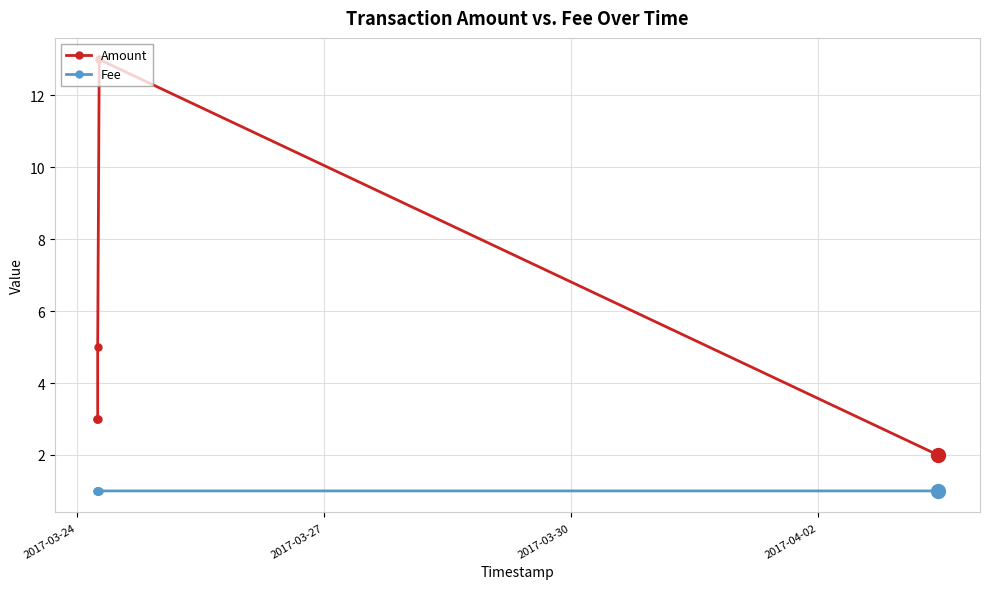

What is the minimum value for Fee?

1.0